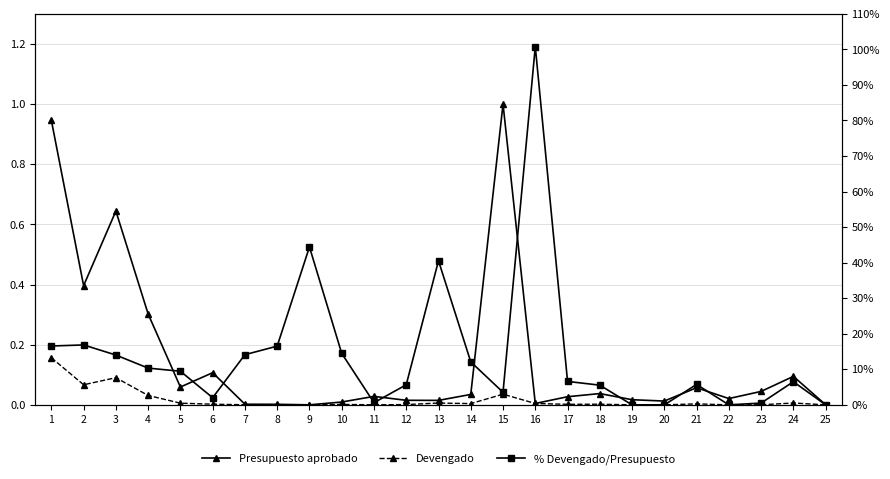

How many series are shown in this chart?

3